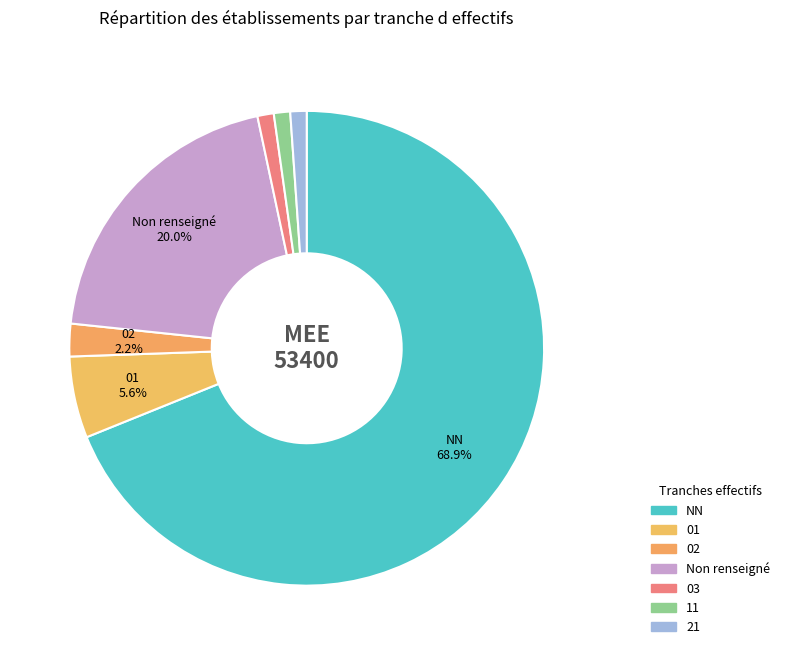

To the nearest percent, what is the difference between the largest and smallest slice percentages?

68%